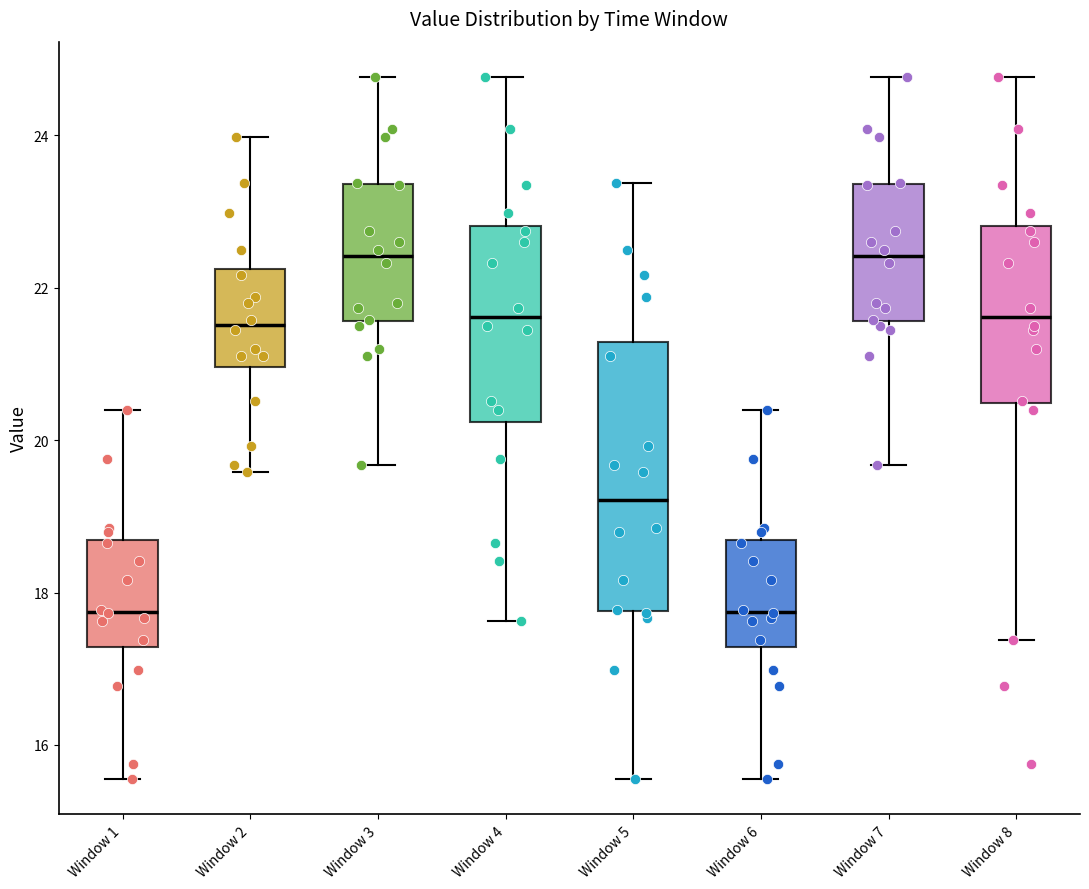

Reading left to right, read every box against the y-axis: the position of its median line, the range the box covers, and the ends of its whiskers. The values are not printed on the chart, so give them approximately, as read against the axis.

Window 1: median 17.8, box 17.2 to 18.6, whiskers 15.6 to 20.4
Window 2: median 21.6, box 21.0 to 22.2, whiskers 19.6 to 24.0
Window 3: median 22.4, box 21.6 to 23.4, whiskers 19.6 to 24.8
Window 4: median 21.6, box 20.2 to 22.8, whiskers 17.6 to 24.8
Window 5: median 19.2, box 17.8 to 21.2, whiskers 15.6 to 23.4
Window 6: median 17.8, box 17.2 to 18.6, whiskers 15.6 to 20.4
Window 7: median 22.4, box 21.6 to 23.4, whiskers 19.6 to 24.8
Window 8: median 21.6, box 20.4 to 22.8, whiskers 17.4 to 24.8